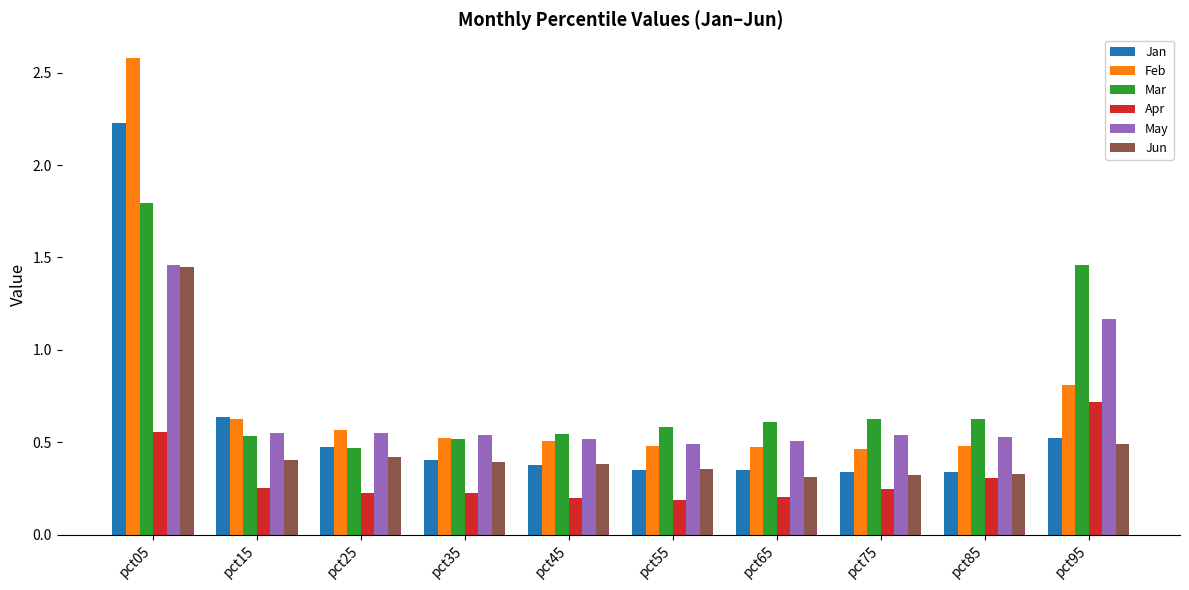

The value of Jun at pct55 is 0.4. True or false?

True